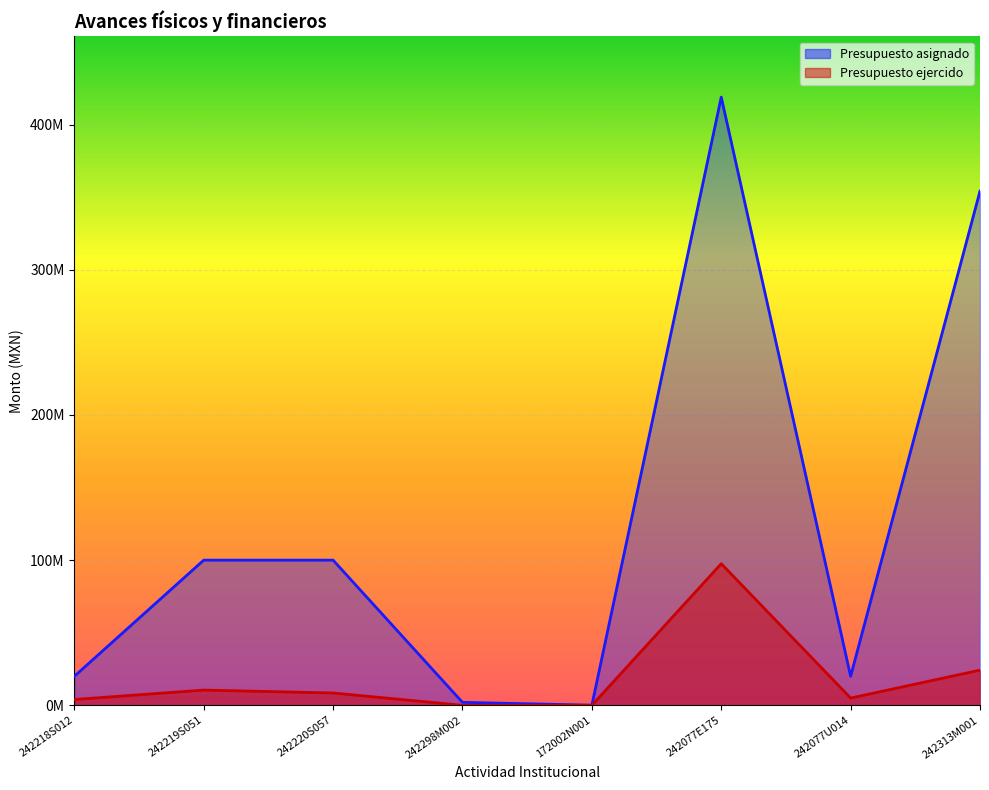

List the series in order of their overall mean, highest first.

Presupuesto asignado, Presupuesto ejercido